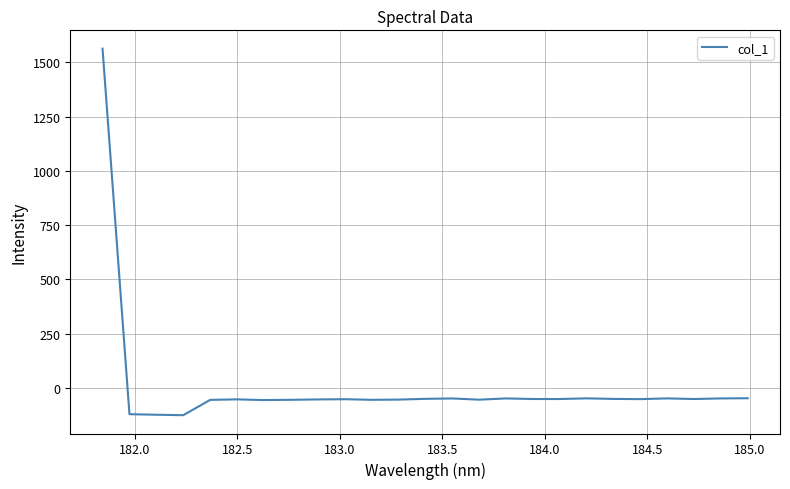

How many categories are shown in the chart?

25